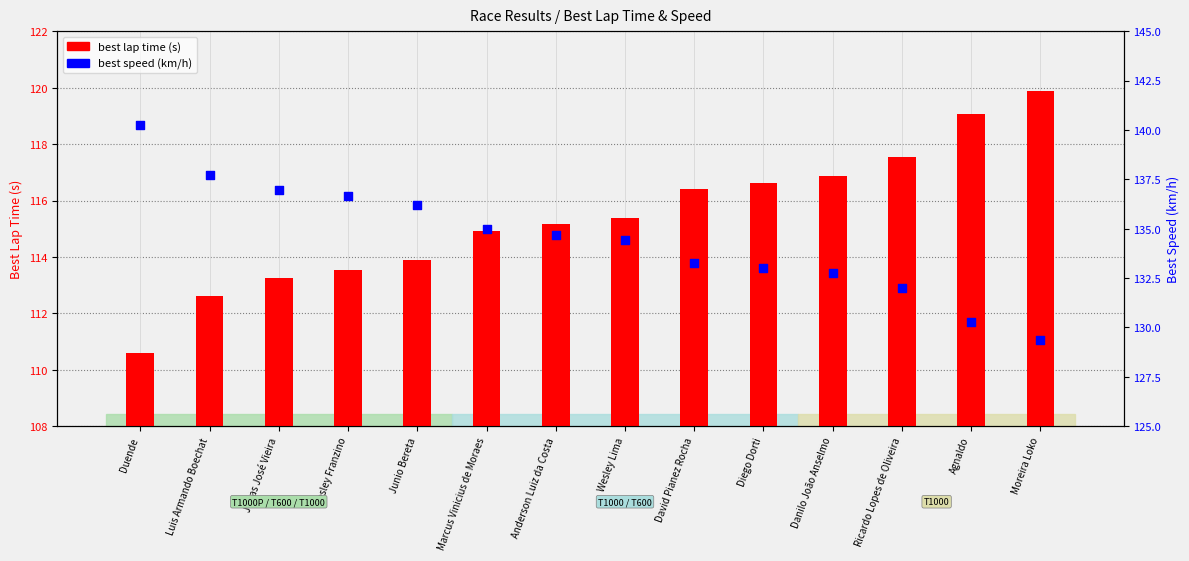

What is the total value across all series at Diego Dorti?

249.6